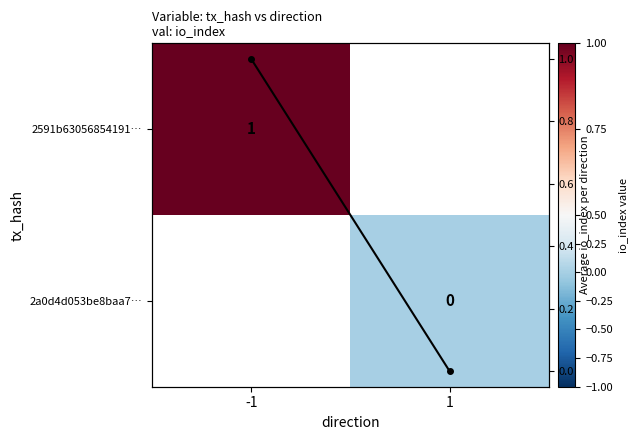

Which label corresponds to the largest value in the chart?

-1